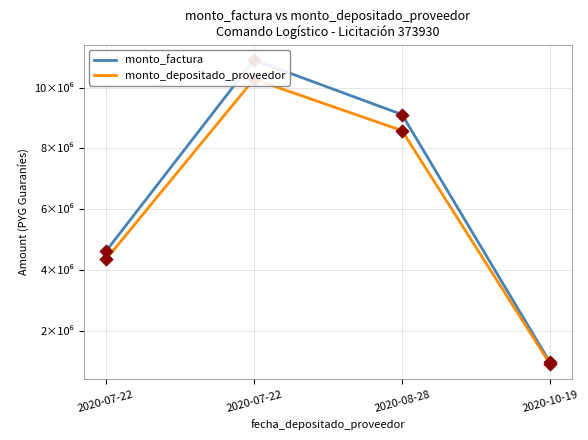

Which series has the largest Y range (max minus min)?

monto_factura